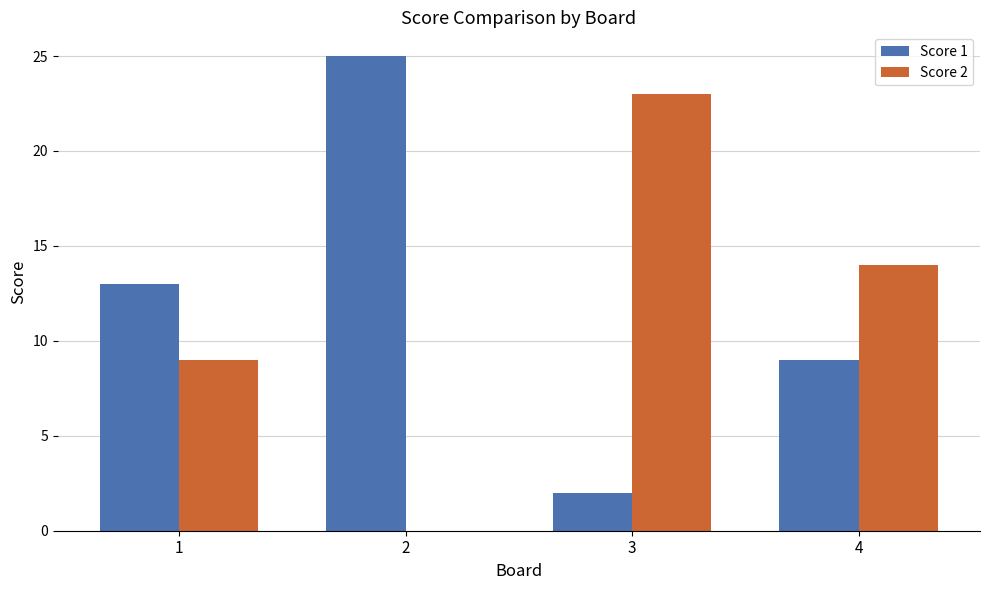

Which series has the largest total across all categories?

Score 1